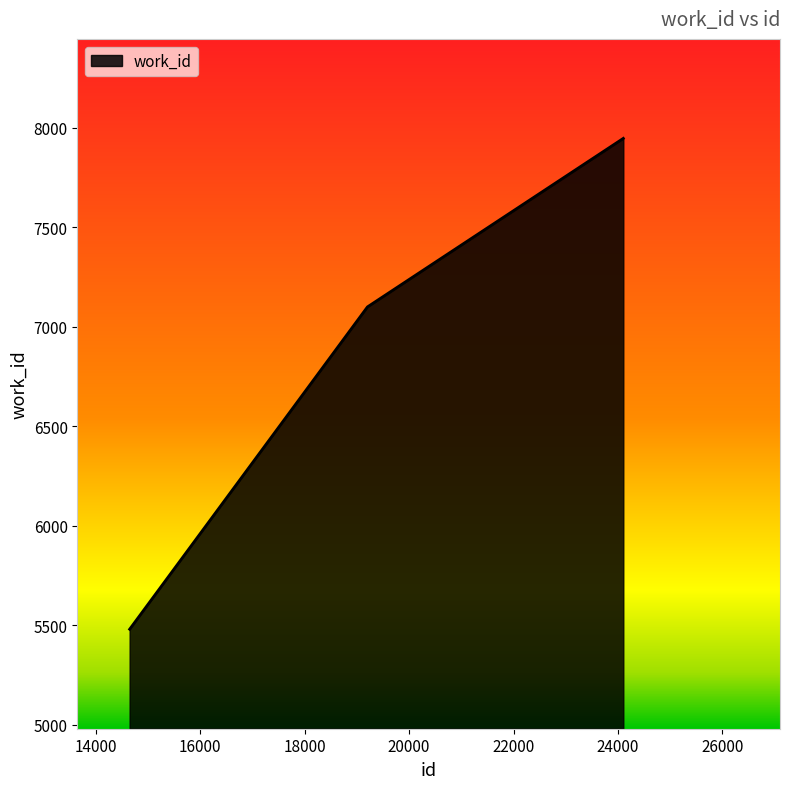

What is the maximum value shown in the chart?

7946